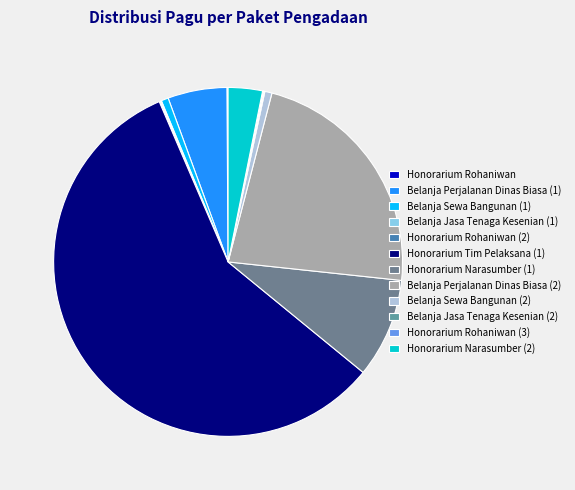

Rank the categories by value from lowest to highest.

Honorarium Rohaniwan, Belanja Jasa Tenaga Kesenian (1), Honorarium Rohaniwan (2), Belanja Jasa Tenaga Kesenian (2), Honorarium Rohaniwan (3), Belanja Sewa Bangunan (1), Belanja Sewa Bangunan (2), Honorarium Narasumber (2), Belanja Perjalanan Dinas Biasa (1), Honorarium Narasumber (1), Belanja Perjalanan Dinas Biasa (2), Honorarium Tim Pelaksana (1)